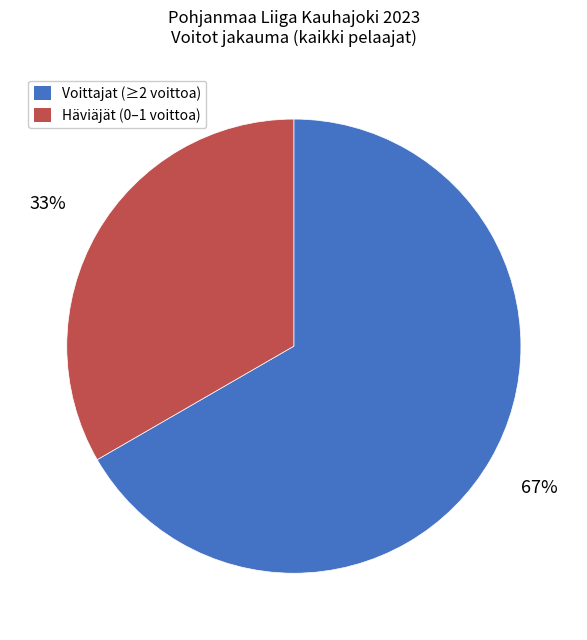

To the nearest percent, what is the average slice percentage?

50%